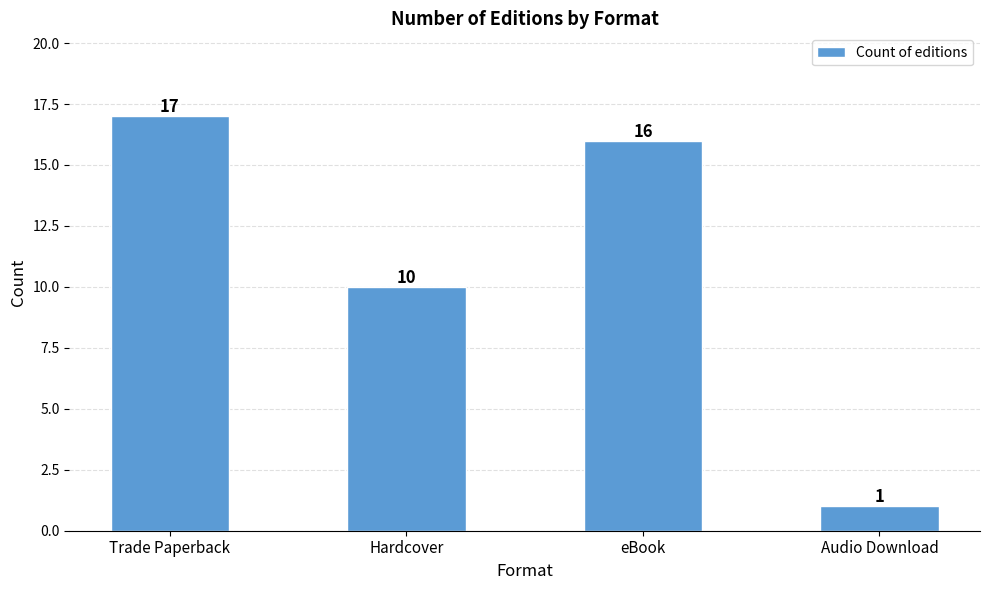

What is the label of the 3rd bar from the left?

eBook